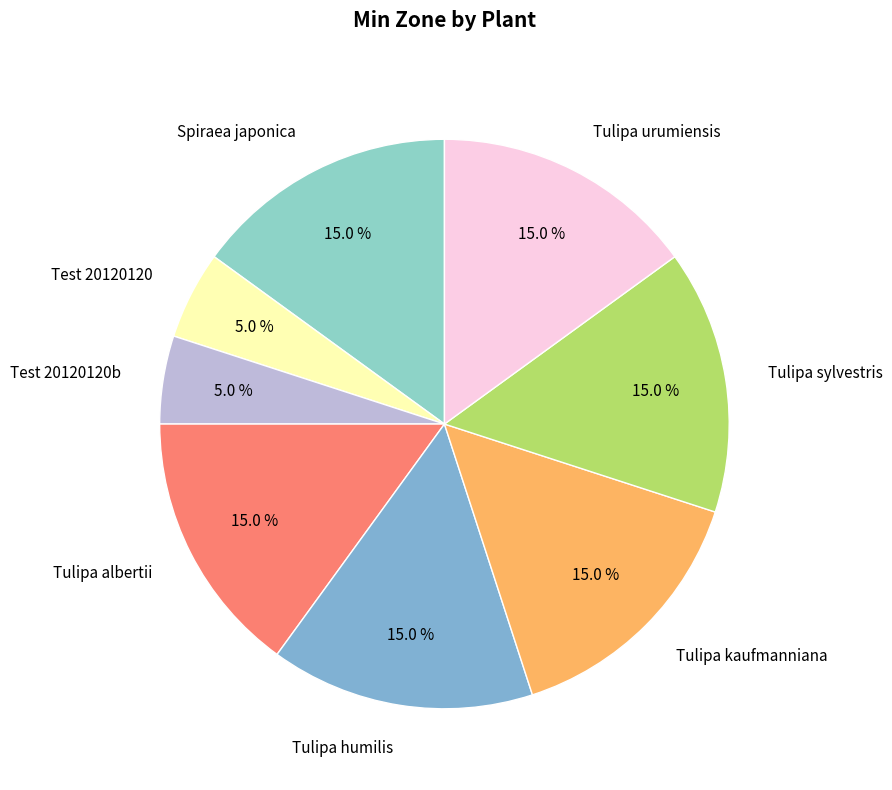

To the nearest percent, what is the average slice percentage?

12%